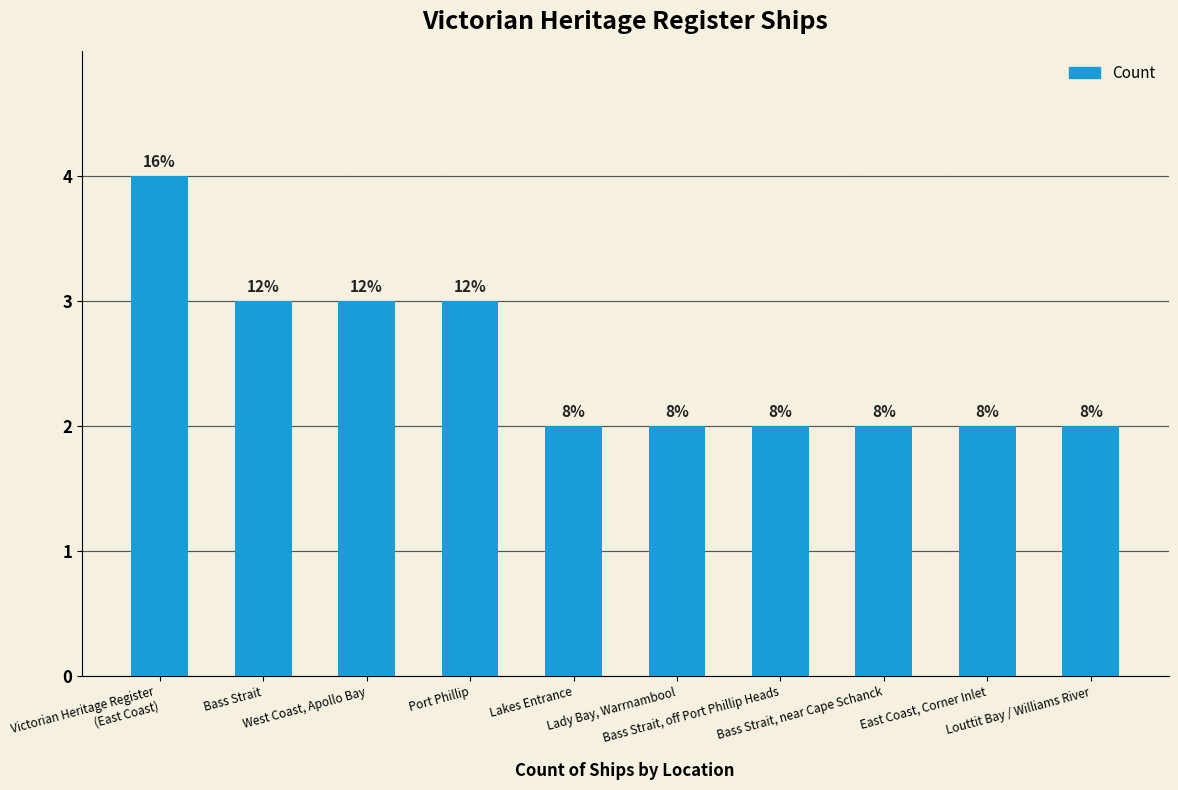

Between Port Phillip and East Coast, Corner Inlet, which is larger?

Port Phillip